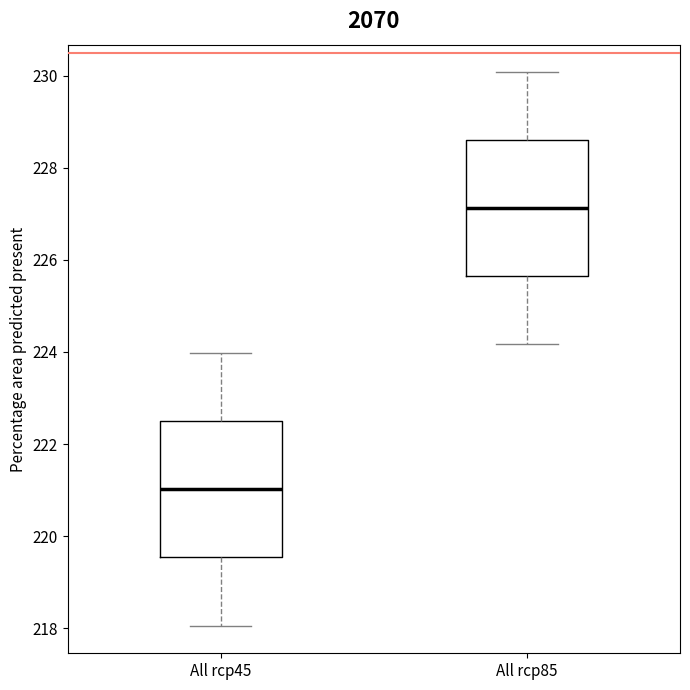

Reading left to right, read every box against the y-axis: the position of its median line, the range the box covers, and the ends of its whiskers. The values are not printed on the chart, so give them approximately, as read against the axis.

All rcp45: median 221.0, box 219.6 to 222.6, whiskers 218.0 to 224.0
All rcp85: median 227.2, box 225.6 to 228.6, whiskers 224.2 to 230.0